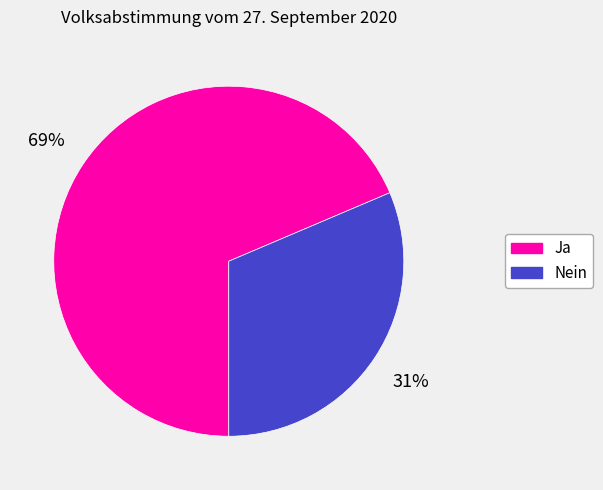

How many slices are in this pie chart?

2